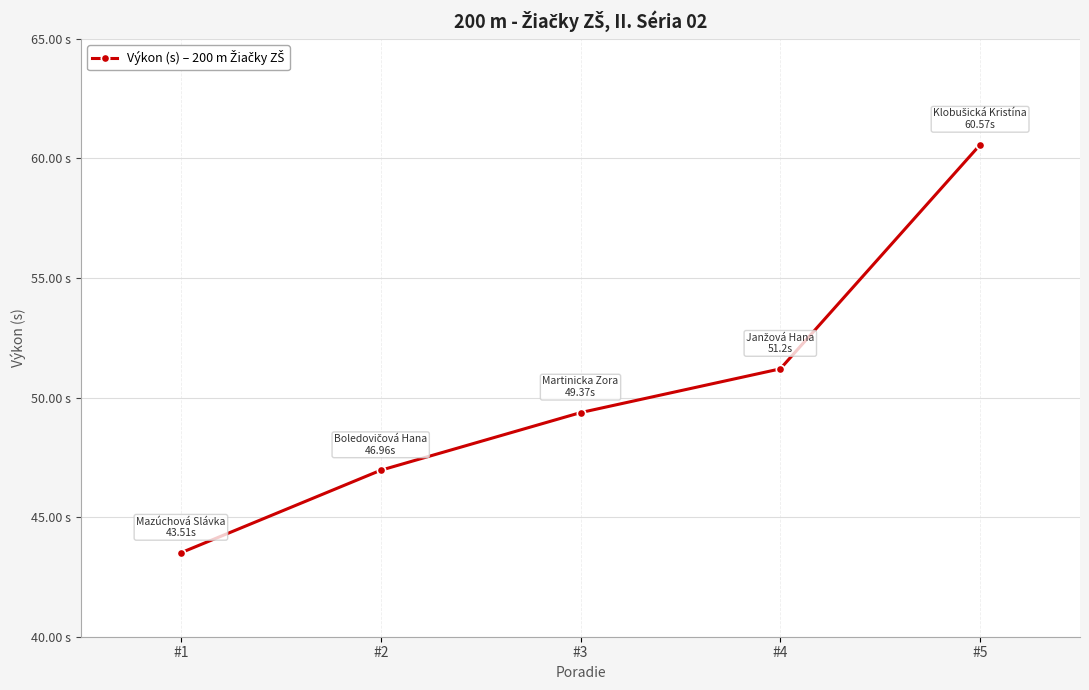

Does the chart have visible grid lines?

Yes